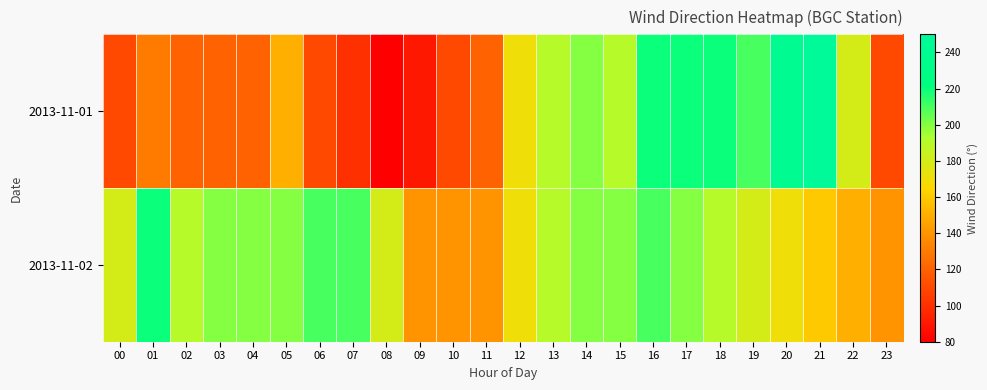

Reading left to right, list all the values displayed in this chart.

2013-11-01: 00=110	01=130	02=120	03=120	04=120	05=150	06=110	07=100	08=80	09=90	10=110	11=120	12=170	13=190	14=200	15=190	16=220	17=220	18=220	19=210	20=240	21=250	22=180	23=110
2013-11-02: 00=180	01=220	02=190	03=200	04=200	05=200	06=210	07=210	08=180	09=140	10=140	11=140	12=170	13=190	14=200	15=200	16=210	17=200	18=190	19=180	20=170	21=160	22=150	23=140